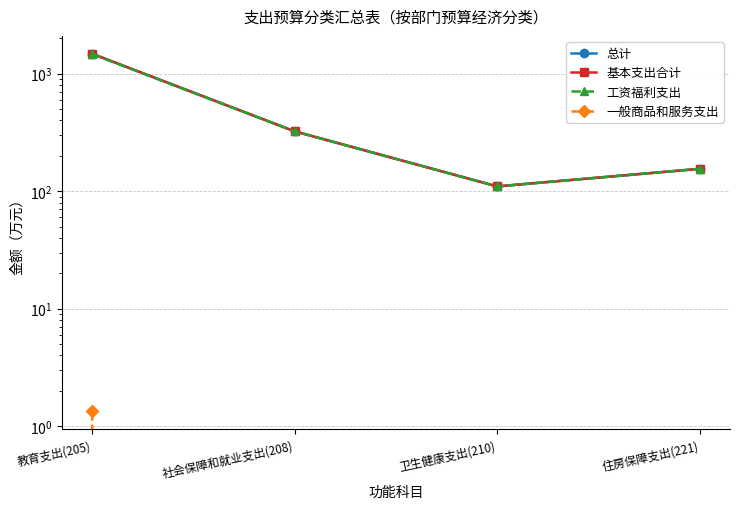

What is the label of the 4th point from the right?

教育支出(205)